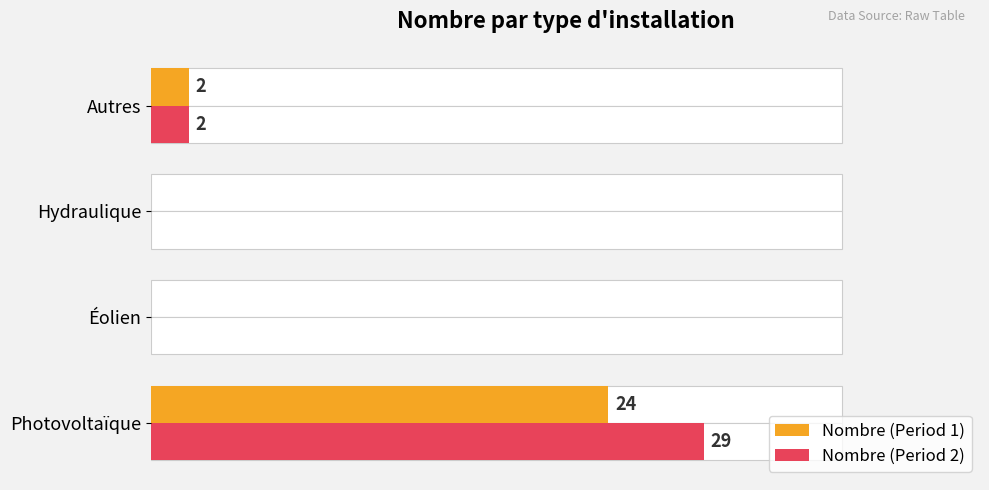

What is the average value of the Nombre (Period 1) series?

6